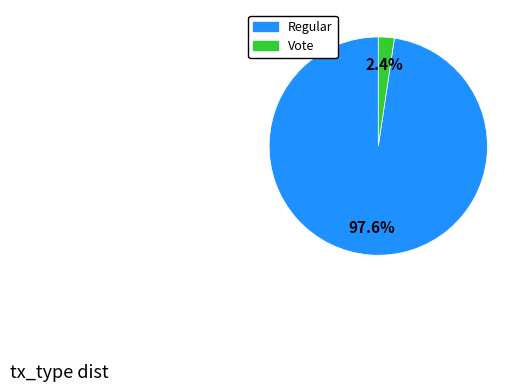

What portion of the pie excludes Regular?

2.4%